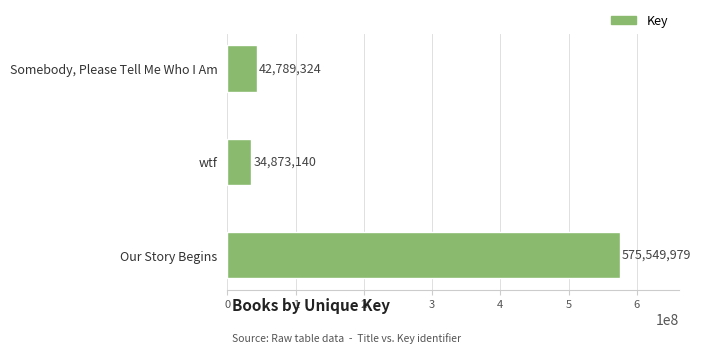

Rank the categories by value from highest to lowest.

Our Story Begins, Somebody, Please Tell Me Who I Am, wtf